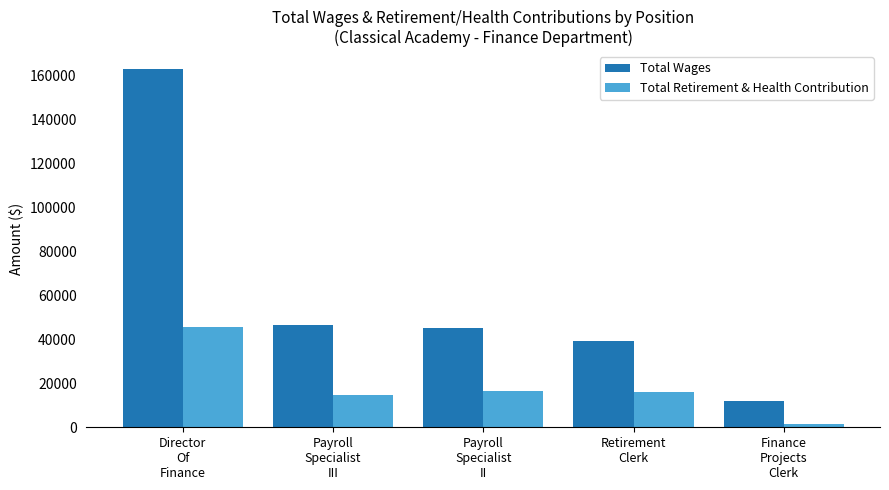

At Director
Of
Finance, list the series in order from smallest to largest.

Total Retirement & Health Contribution, Total Wages